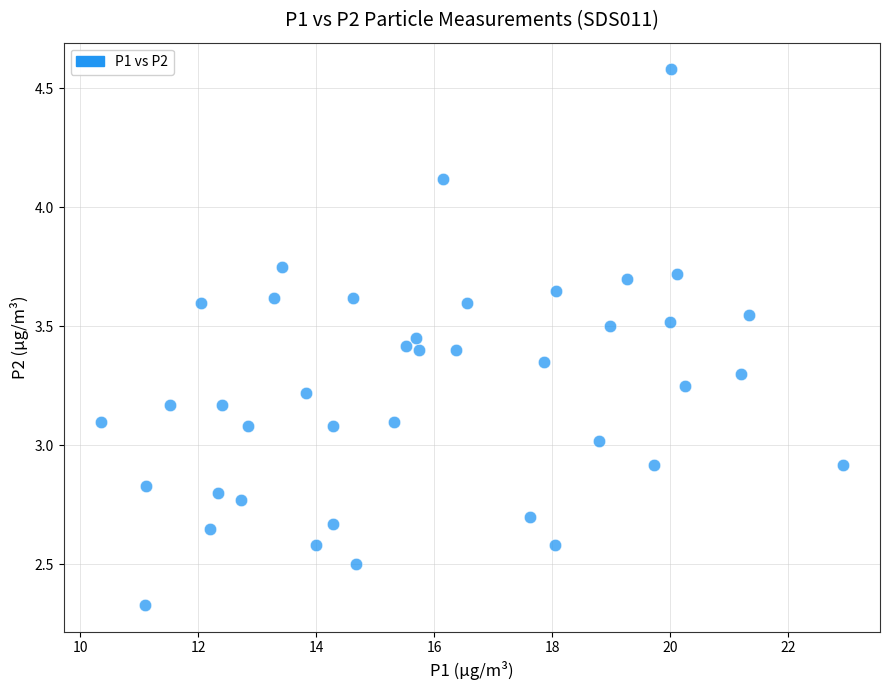

What is the range of X values (max minus min)?

12.6